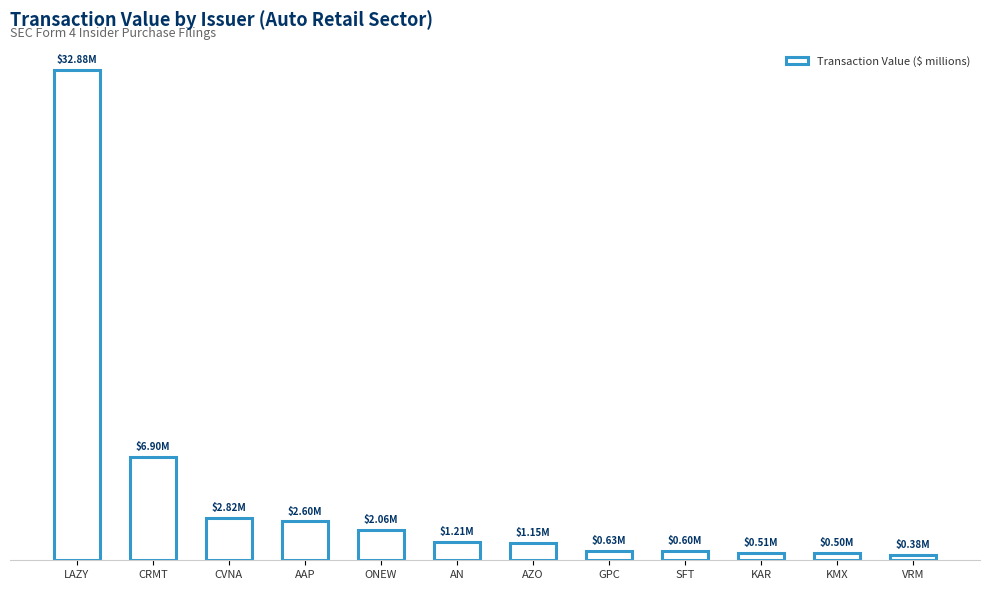

Does the chart contain any negative values?

No